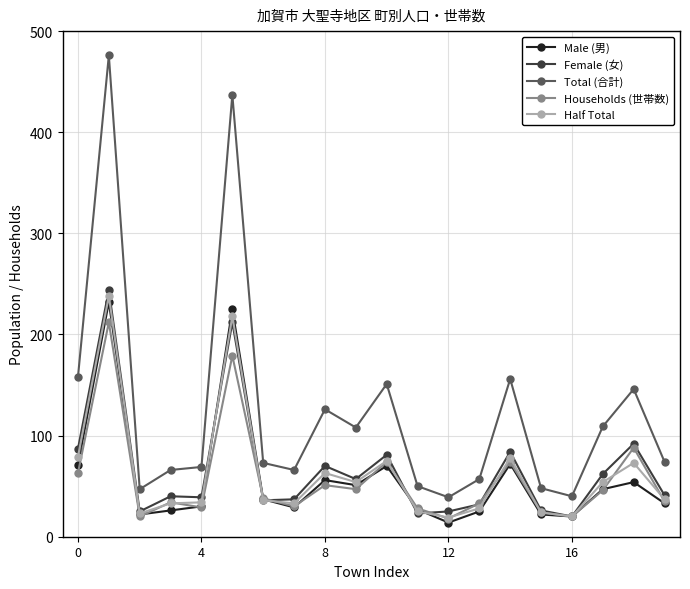

Which series has the widest spread of values?

Total (合計)